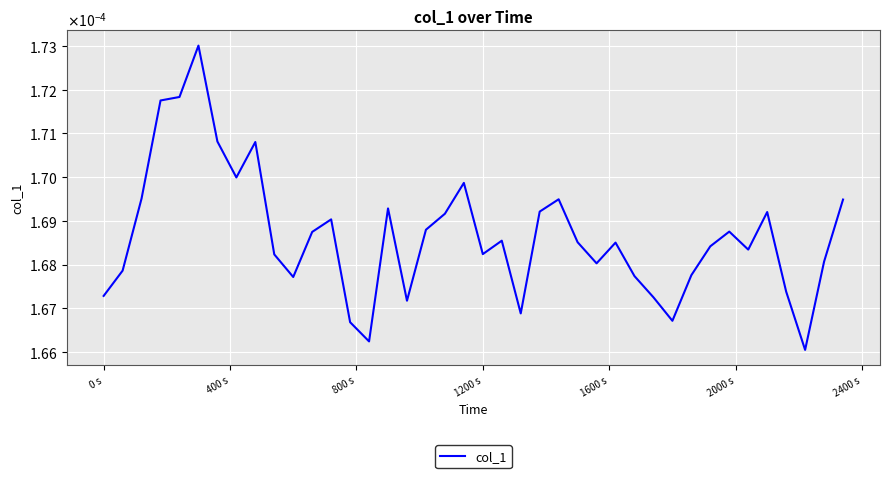

Count the values in the range 0 to 1.

40